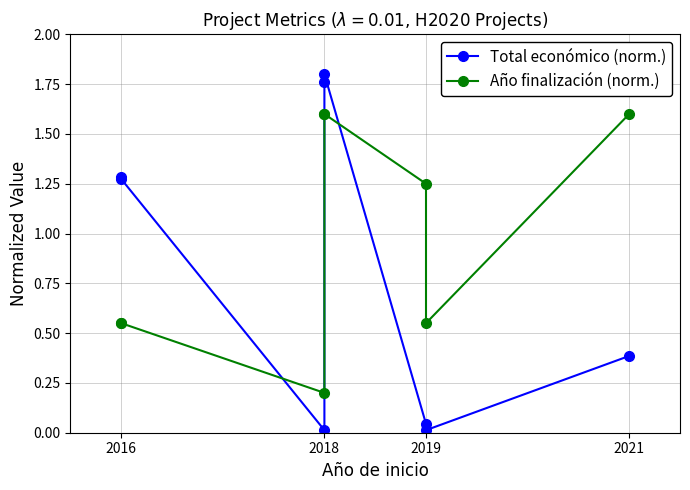

What is the average value of the Total económico (norm.) series?

0.8